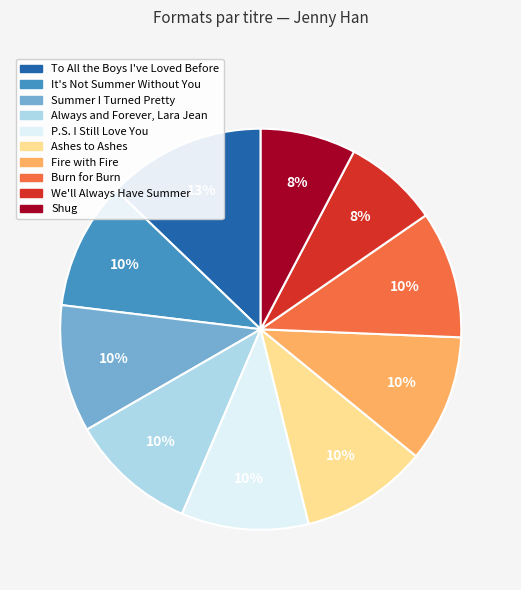

Is there any slice that represents more than half of the pie?

No